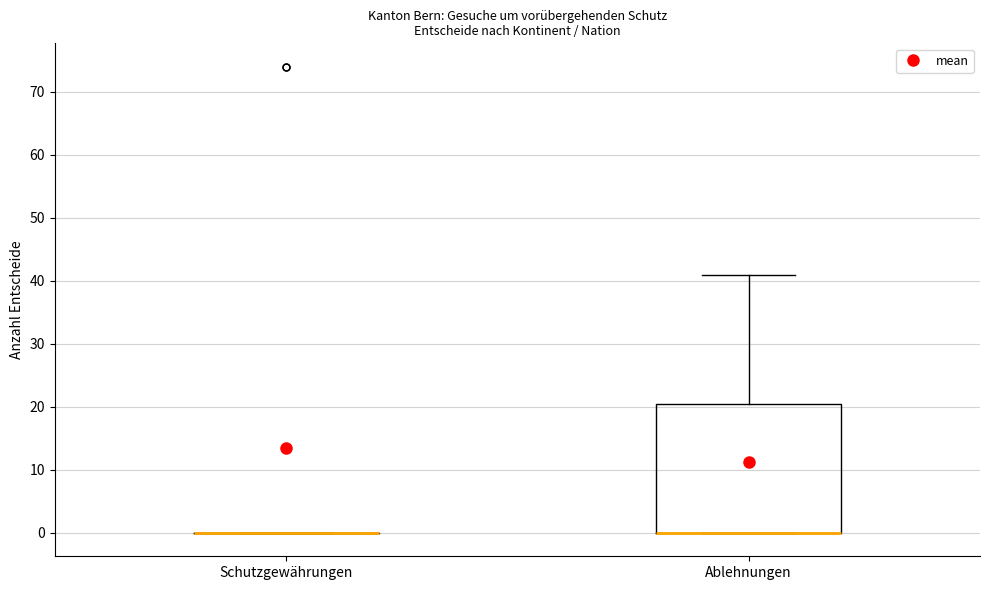

Reading left to right, read every box against the y-axis: the position of its median line, the range the box covers, and the ends of its whiskers. The values are not printed on the chart, so give them approximately, as read against the axis.

Schutzgewährungen: box collapsed to a line at 0, whiskers 0 to 0
Ablehnungen: median 0 (drawn on the box's lower edge), box 0 to 21, whiskers 0 to 41